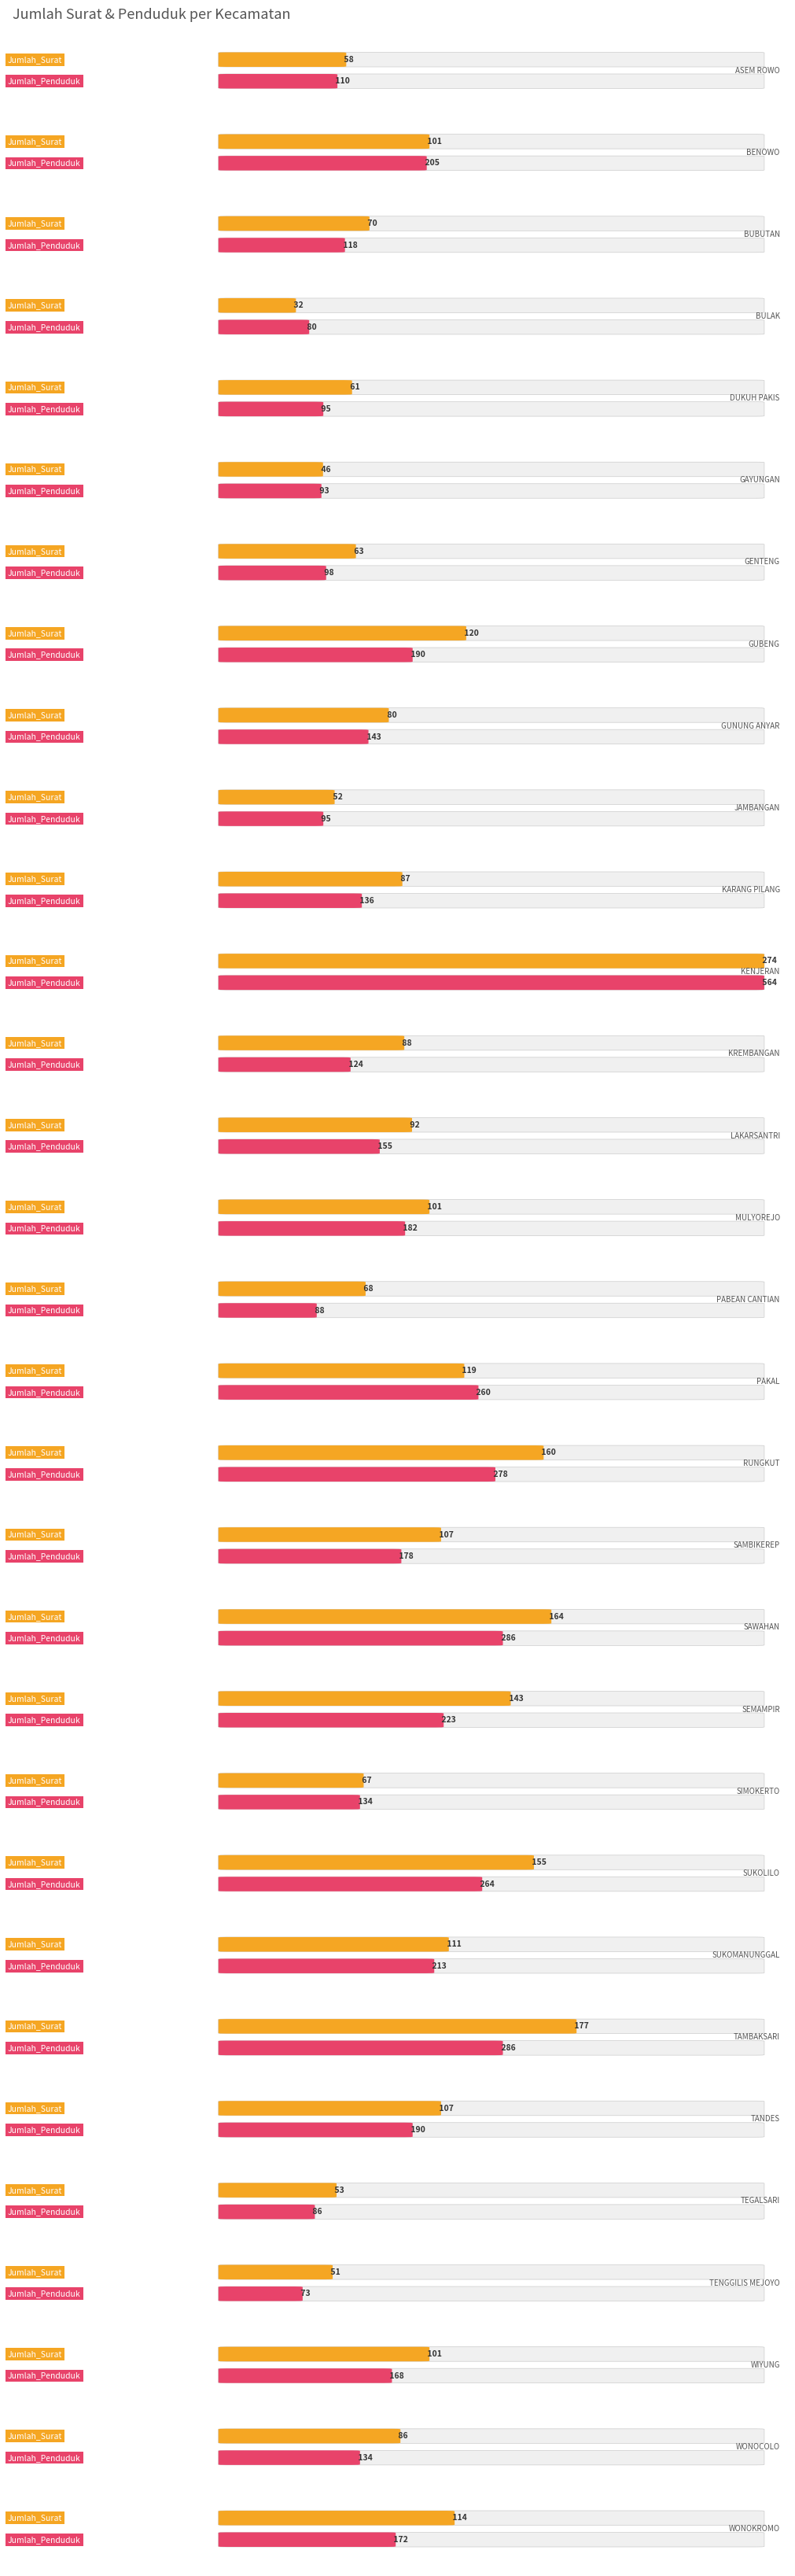

What is the maximum value shown in the chart?

564